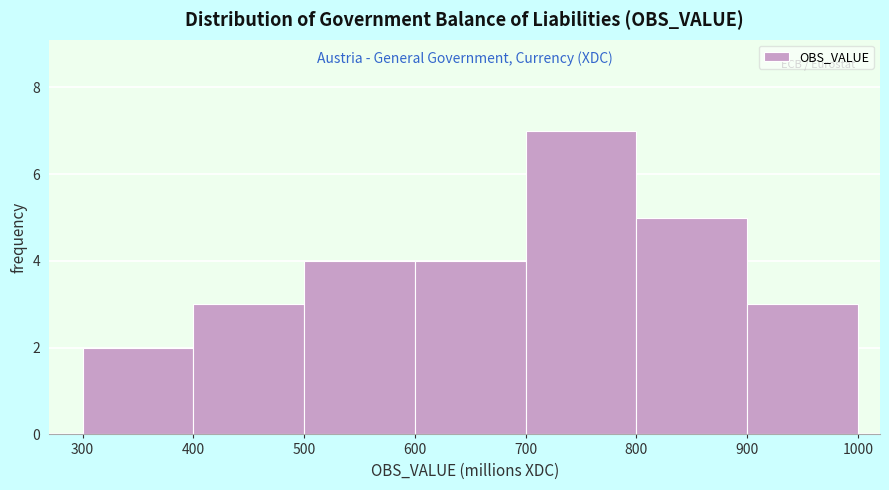

Reading left to right, transcribe this chart: for each bar, give the range it covers on the x-axis and its height. The values are not printed on the chart, so give them approximately, as read against the axis.

300 to 400: 2
400 to 500: 3
500 to 600: 4
600 to 700: 4
700 to 800: 7
800 to 900: 5
900 to 1000: 3